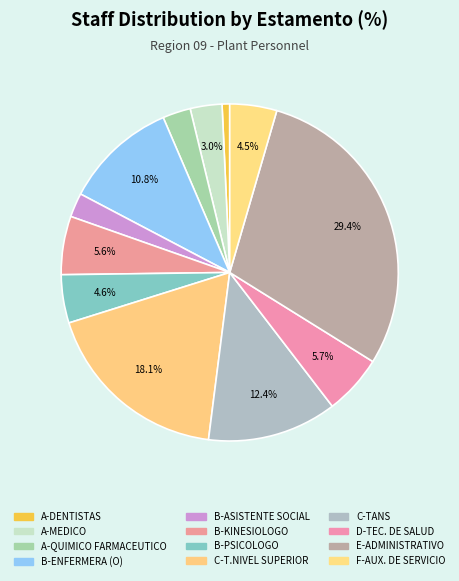

To the nearest percent, what portion does B-ENFERMERA (O) represent?

11%